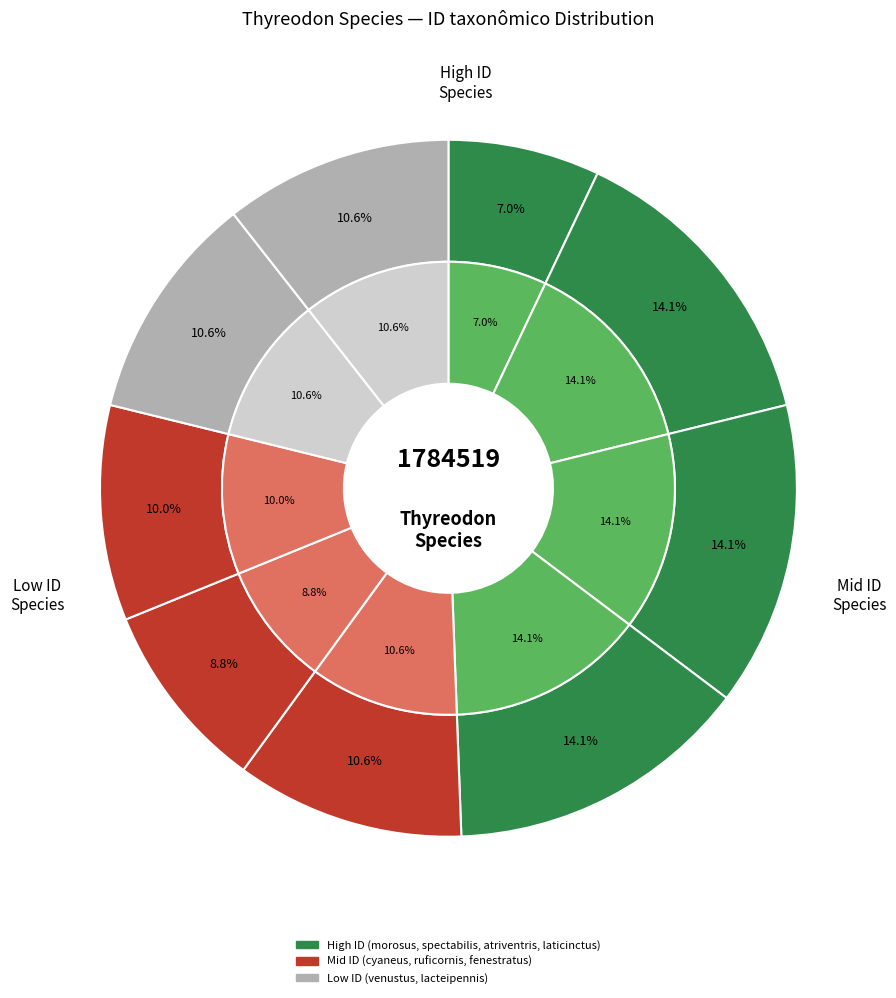

True or false: Thyreodon cyaneus accounts for 11% of the total.

True